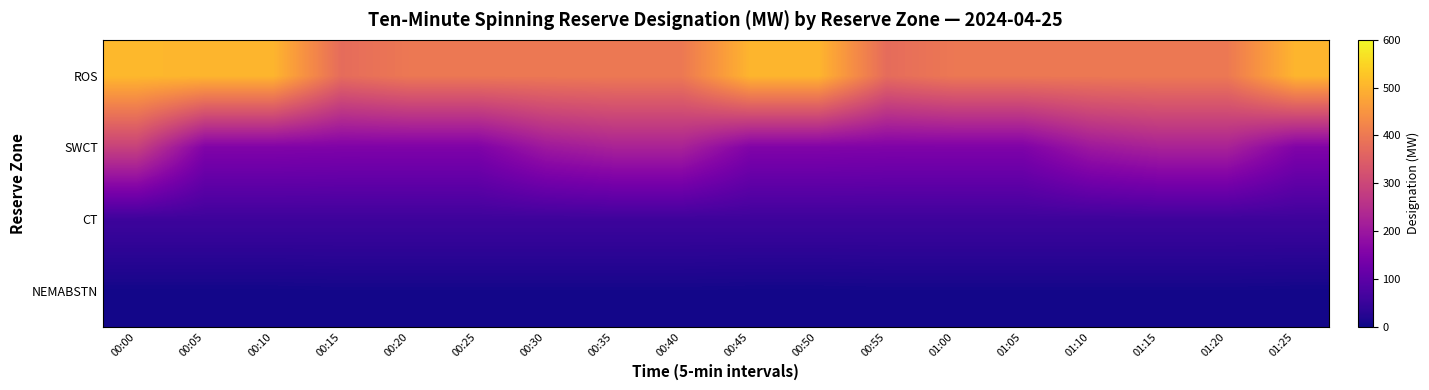

Reading left to right, transcribe all the data shown in this chart.

ROS: 00:00=507.9	00:05=503.6	00:10=503.6	00:15=376.0	00:20=398.7	00:25=398.7	00:30=398.8	00:35=400.2	00:40=400.2	00:45=503.6	00:50=503.6	00:55=376.0	01:00=398.7	01:05=398.7	01:10=398.8	01:15=400.2	01:20=400.2	01:25=503.6
SWCT: 00:00=288.2	00:05=154.7	00:10=154.7	00:15=151.8	00:20=151.9	00:25=151.9	00:30=203.1	00:35=223.4	00:40=223.4	00:45=154.7	00:50=154.7	00:55=151.8	01:00=151.9	01:05=151.9	01:10=203.1	01:15=223.4	01:20=223.4	01:25=154.7
CT: 00:00=55.5	00:05=55.5	00:10=55.5	00:15=55.5	00:20=55.5	00:25=55.5	00:30=55.5	00:35=55.5	00:40=55.5	00:45=55.5	00:50=55.5	00:55=55.5	01:00=55.5	01:05=55.5	01:10=55.5	01:15=55.5	01:20=55.5	01:25=55.5
NEMABSTN: 00:00=5.6	00:05=5.6	00:10=5.6	00:15=6.6	00:20=6.6	00:25=6.6	00:30=6.6	00:35=6.6	00:40=6.6	00:45=5.6	00:50=5.6	00:55=6.6	01:00=6.6	01:05=6.6	01:10=6.6	01:15=6.6	01:20=6.6	01:25=5.6